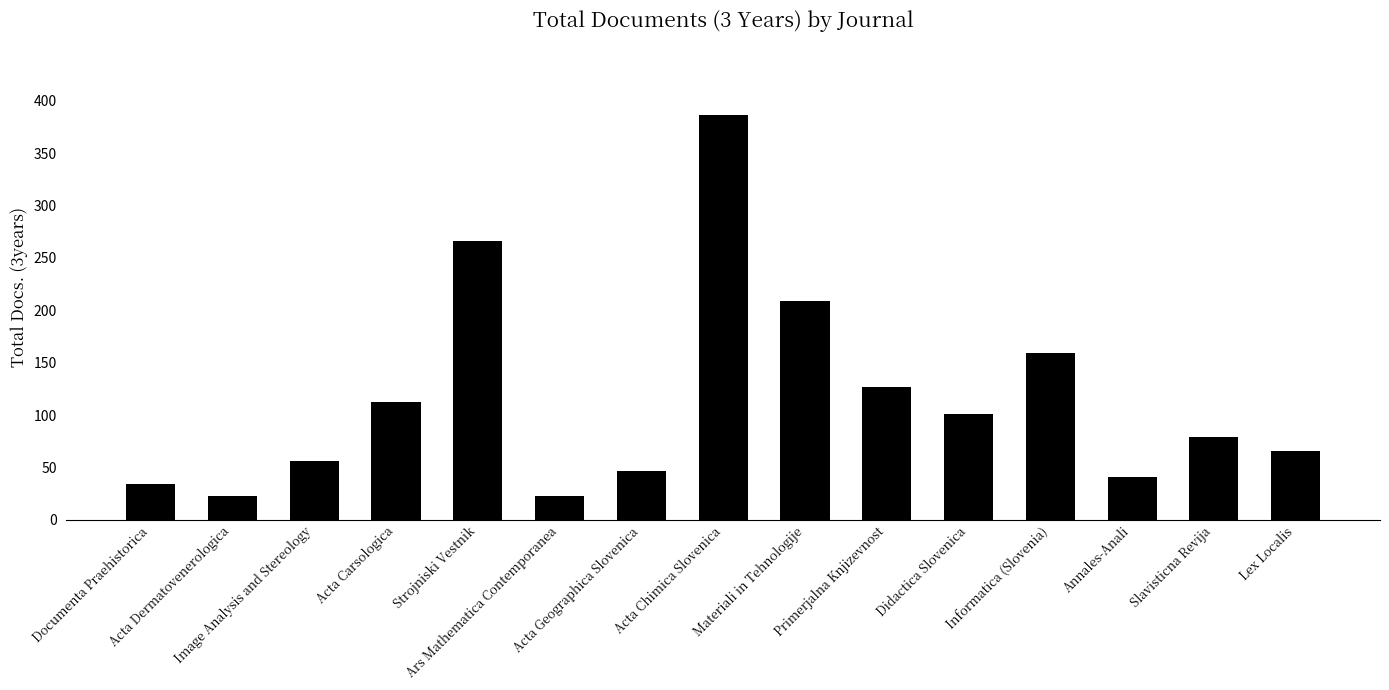

What is the ratio of the value at Slavisticna Revija to the value at Informatica (Slovenia)?

0.5